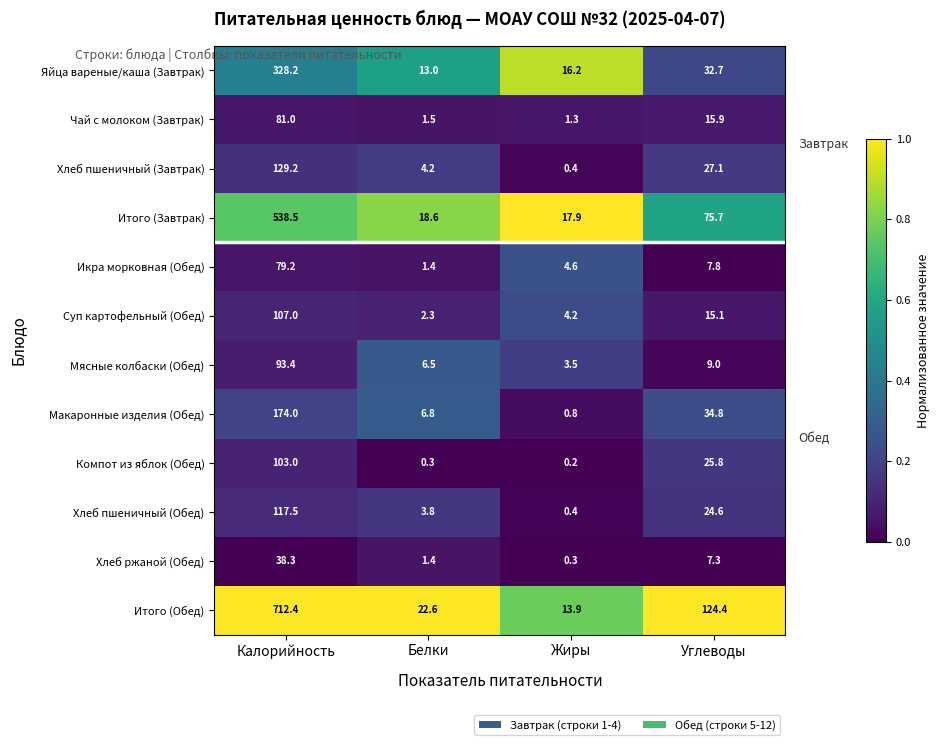

What is the sum of all Чай с молоком (Завтрак) values?

99.7